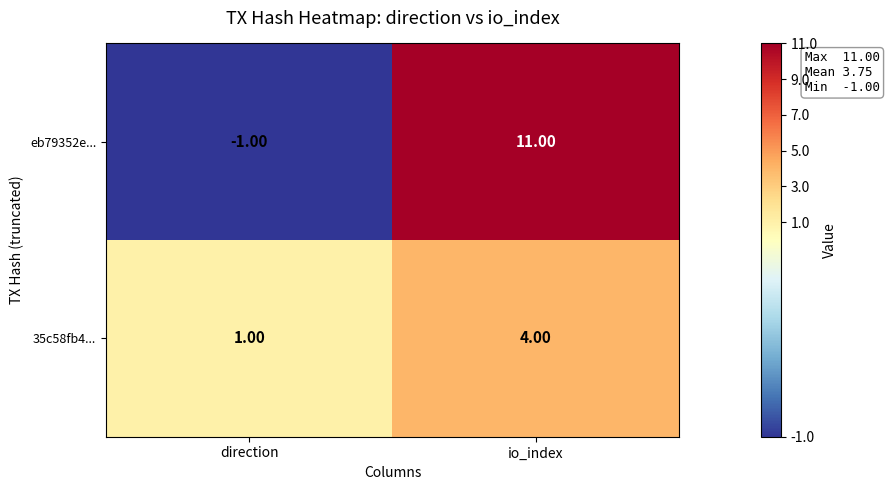

What is the total value across all series at io_index?

15